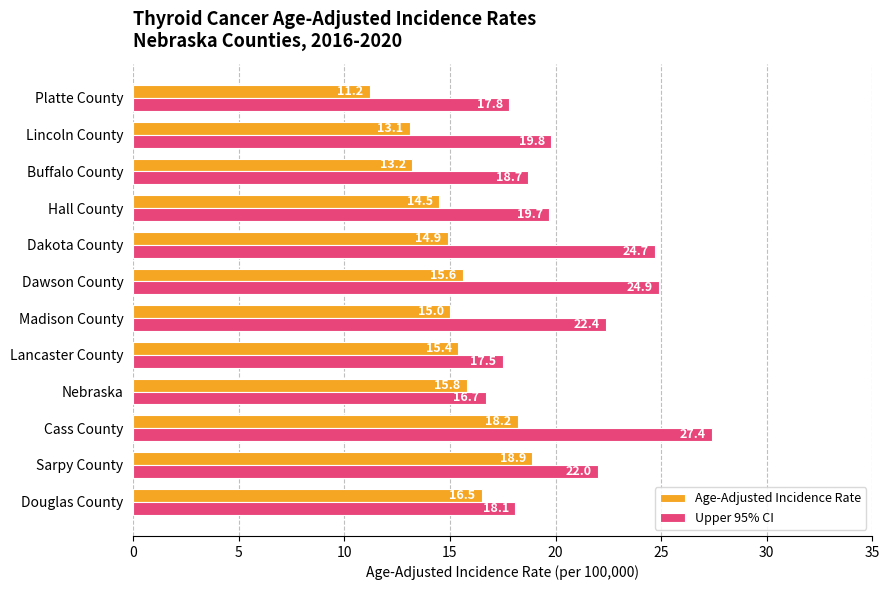

What is the difference between the Upper 95% CI values at Nebraska and Dawson County?

8.2